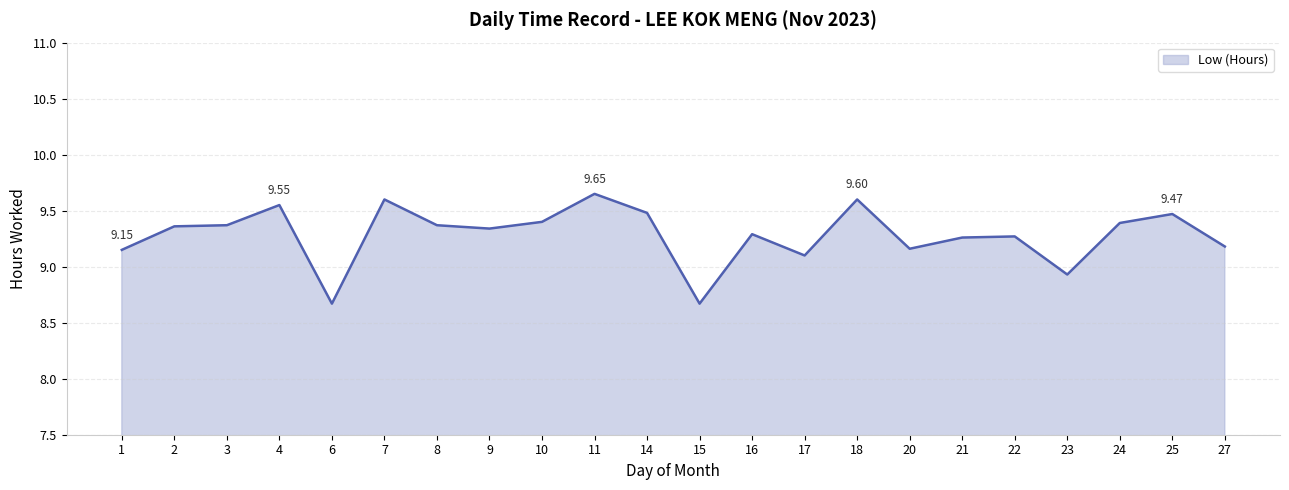

What is the difference between the values at 17 and 7?

0.5